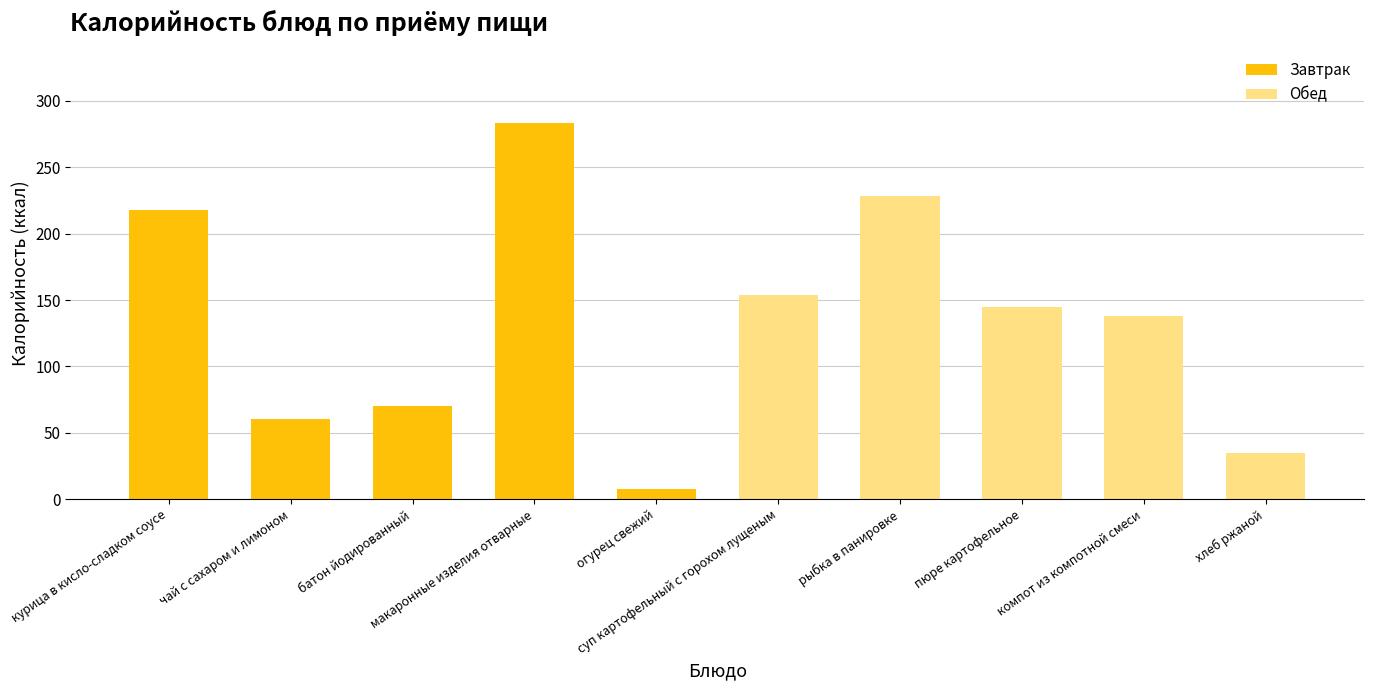

What is the sum of all Завтрак values?

639